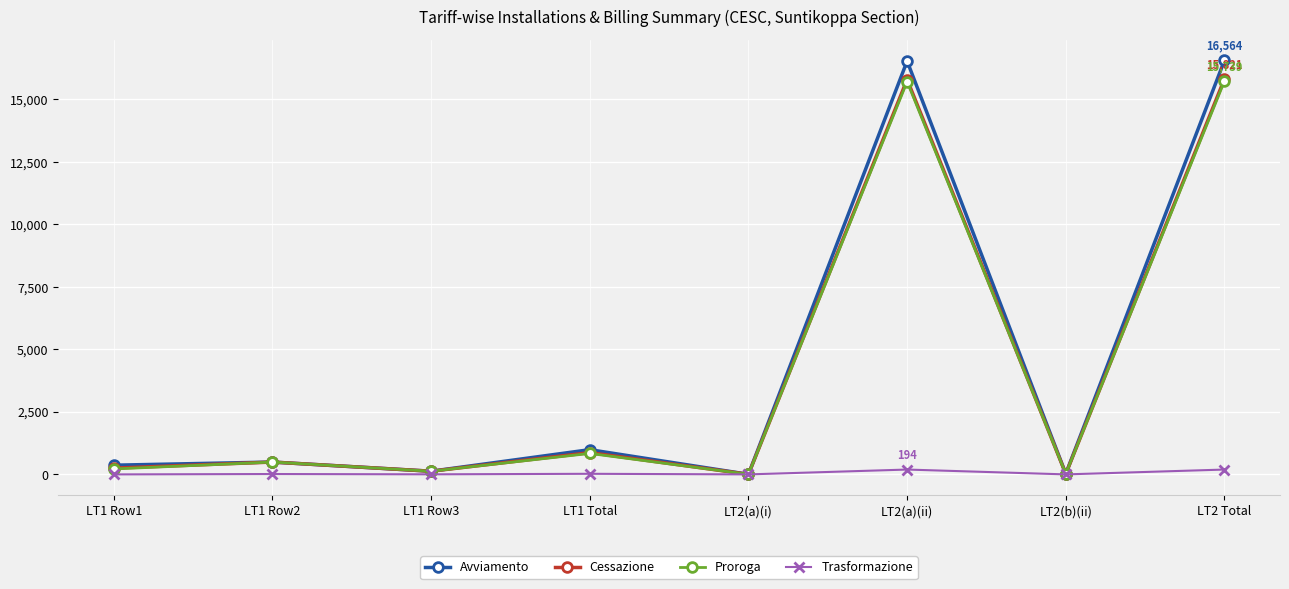

What is the label of the 3rd point from the left?

LT1 Row3